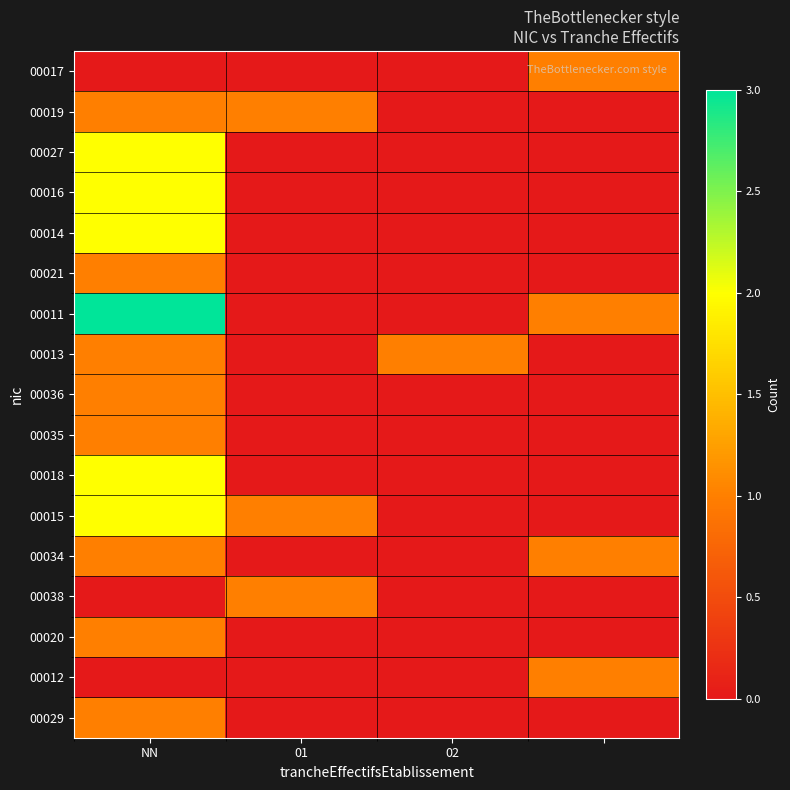

Which series has the widest spread of values?

00011